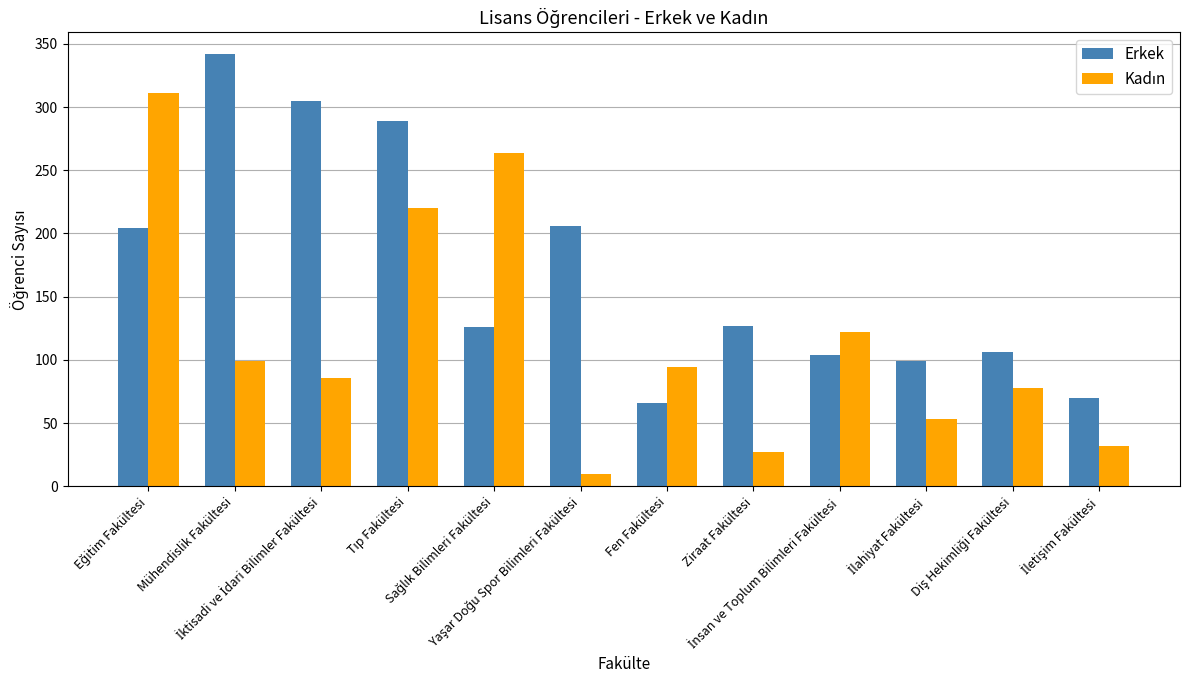

Which series has the largest total across all categories?

Erkek